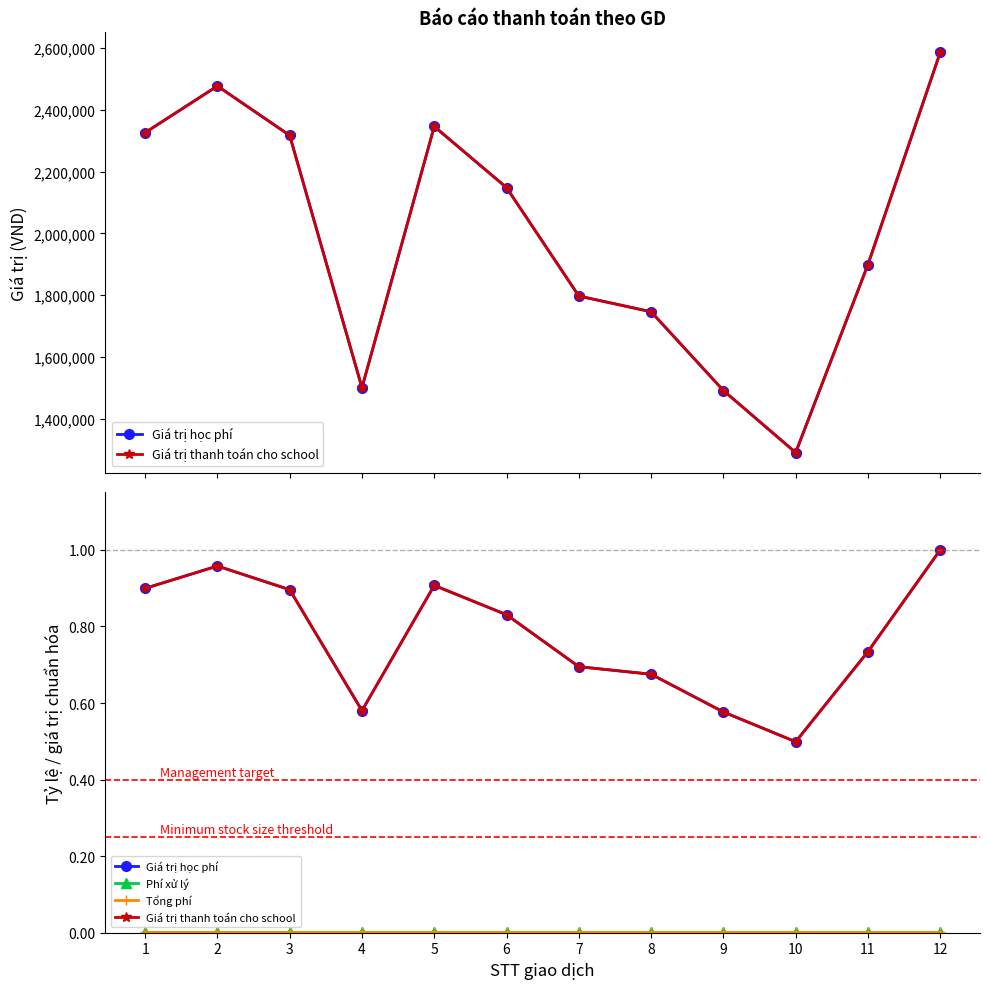

At 1, list the series in order from smallest to largest.

Phí xử lý, Tổng phí, Giá trị học phí, Giá trị thanh toán cho school